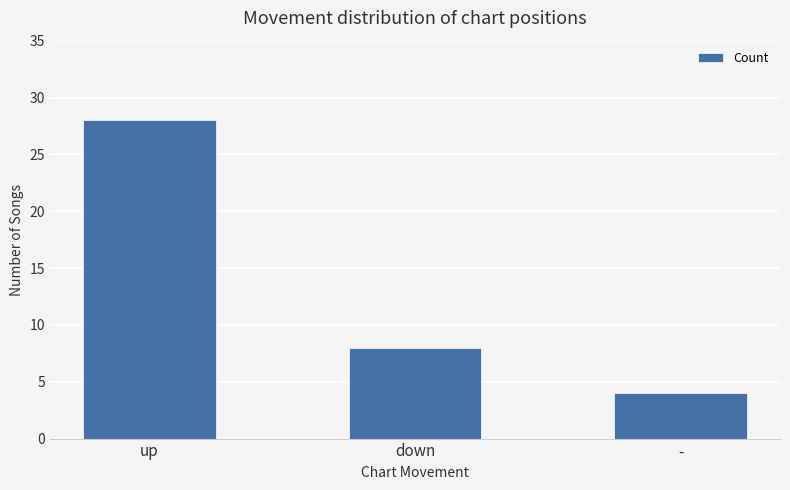

How many categories are shown in the chart?

3